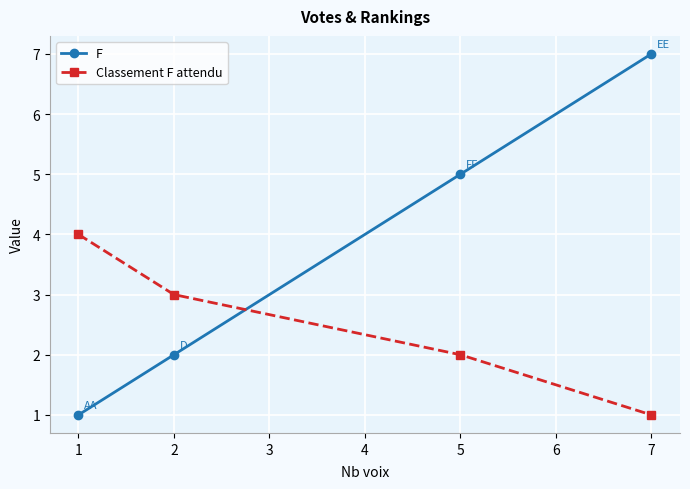

At which category is the sum across all series the highest?

7